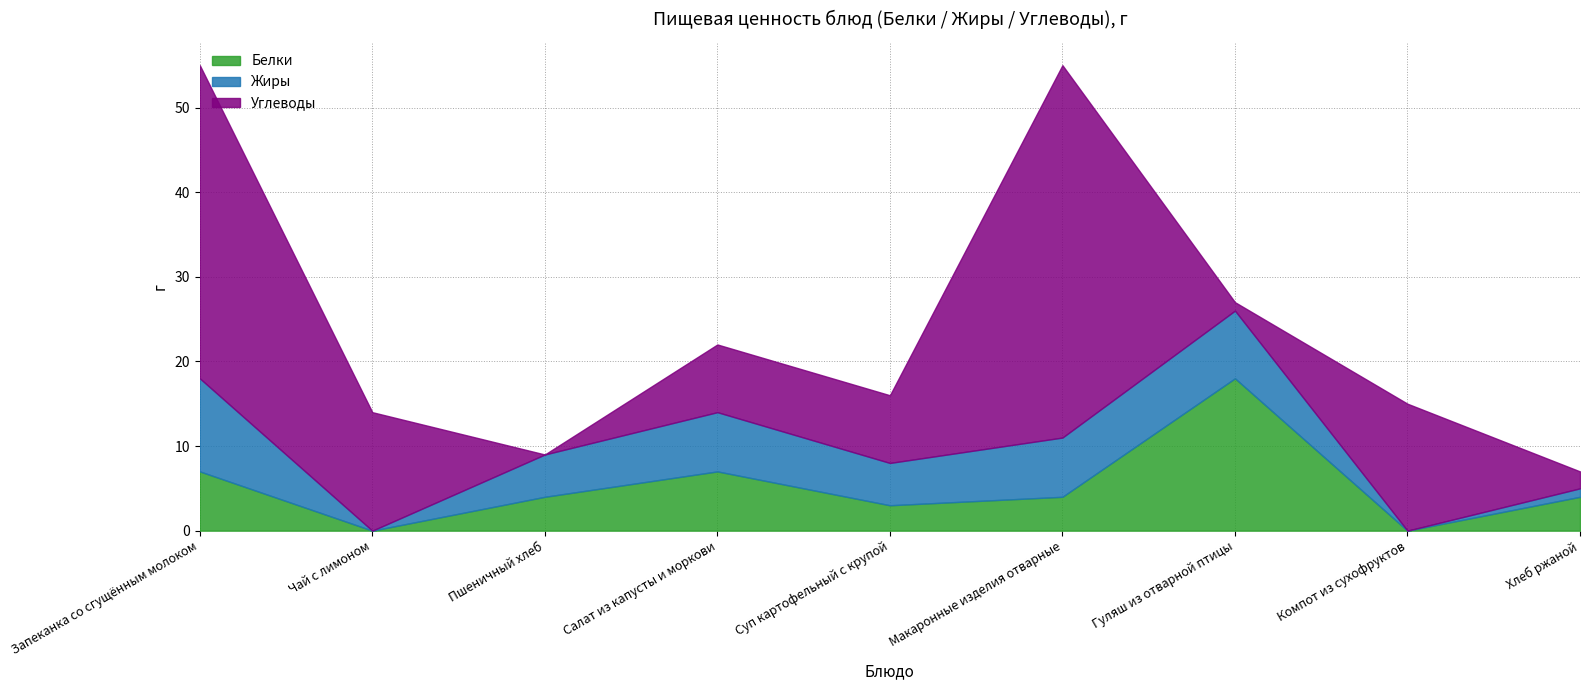

The value of Белки at Макаронные изделия отварные is 4. True or false?

True